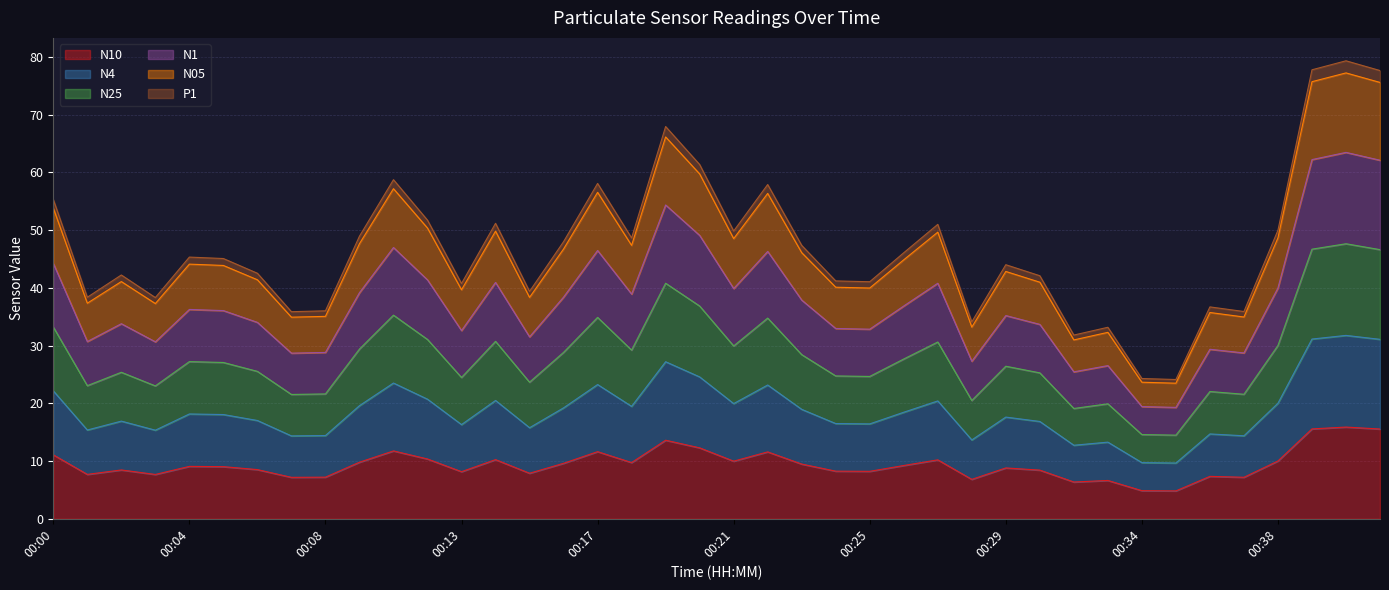

What are all the series names shown in the legend?

N10, N4, N25, N1, N05, P1